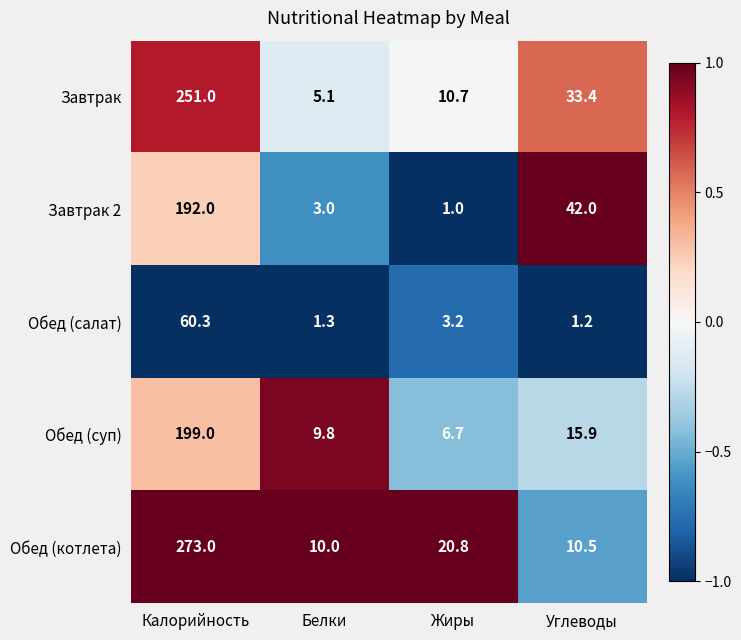

What is the spread (max minus min) of values at Белки?

8.7